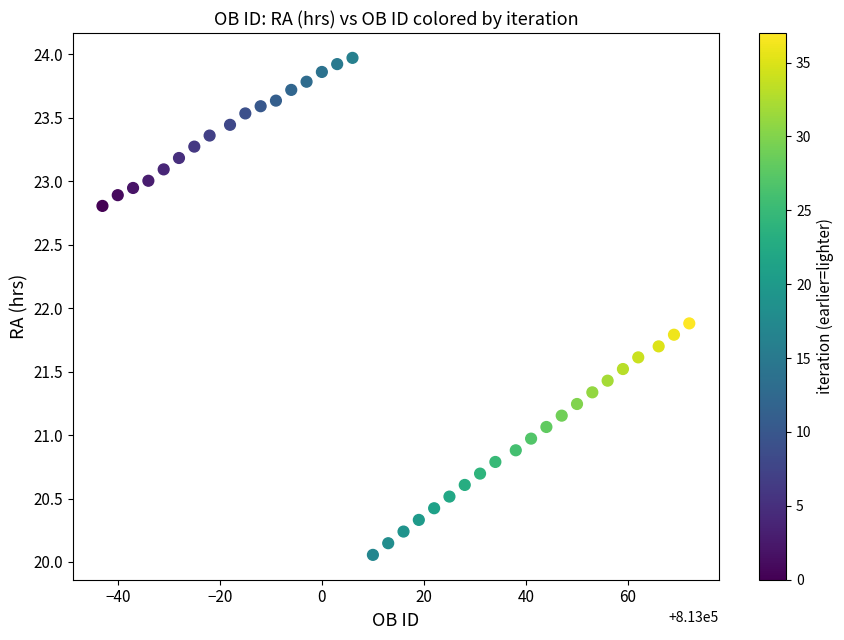

What Y value in the scatter plot is closest to 22?

21.9